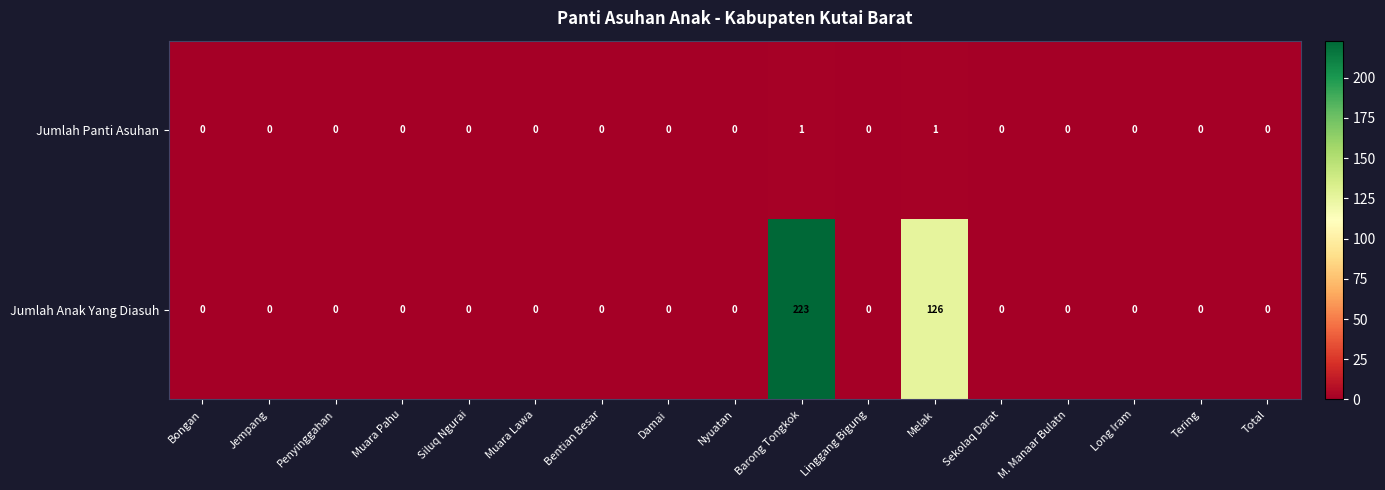

Which series has the largest total across all categories?

Jumlah Anak Yang Diasuh